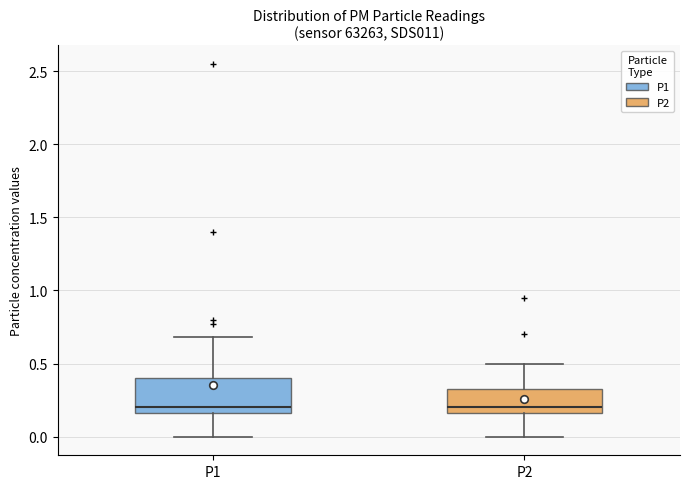

Which box is the tallest, from its lower edge to its upper edge?

P1